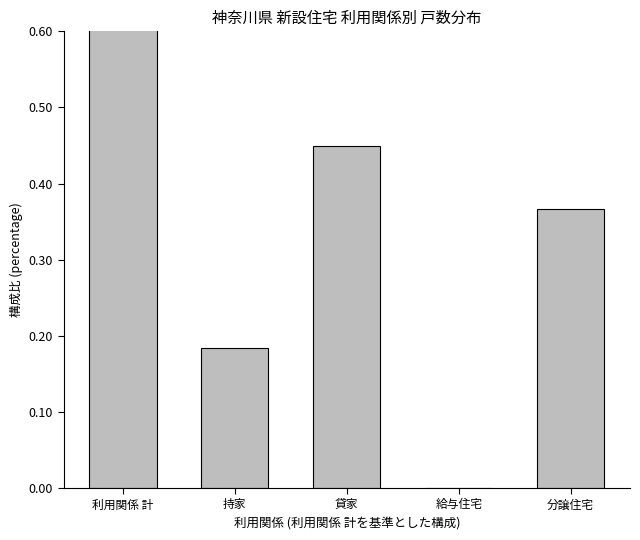

Rank the categories by value from highest to lowest.

利用関係 計, 貸家, 分譲住宅, 持家, 給与住宅